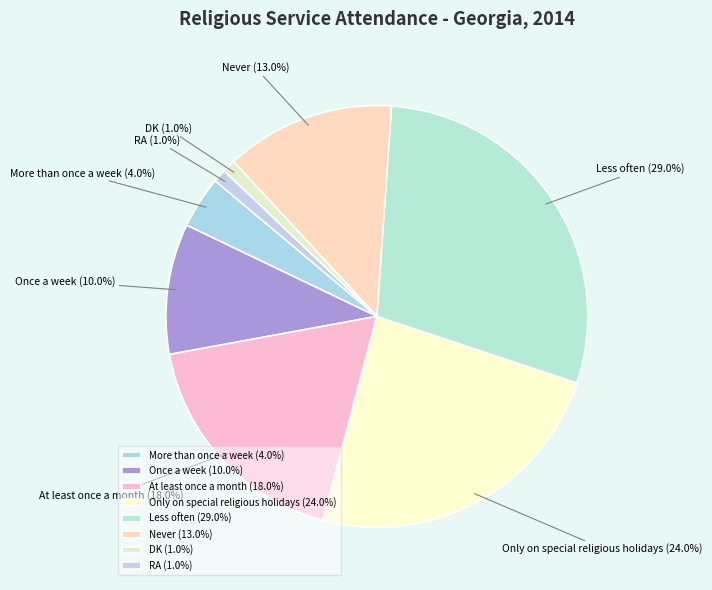

To the nearest percent, what is the difference between the largest and smallest slice percentages?

28%